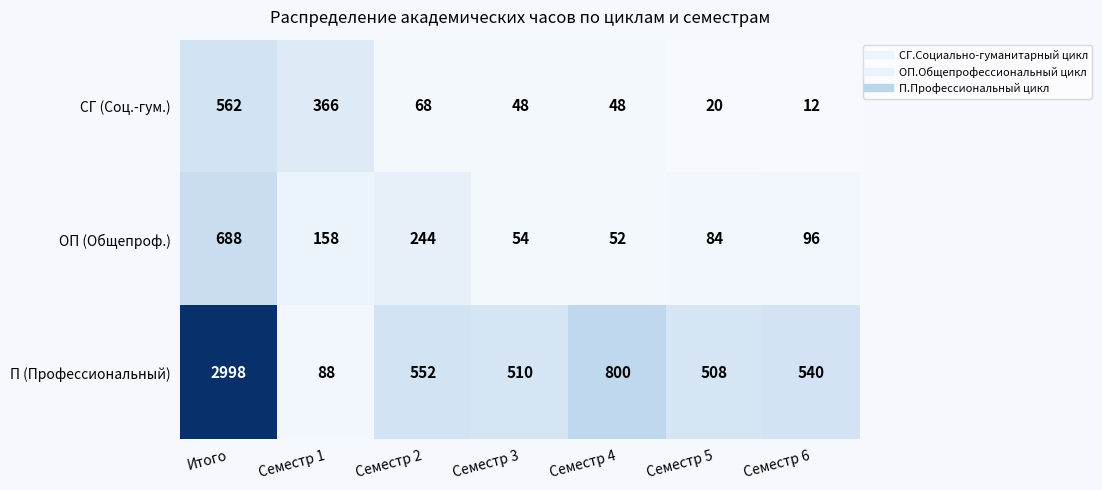

Where is СГ (Соц.-гум.) nearest to the value 287?

Семестр 1